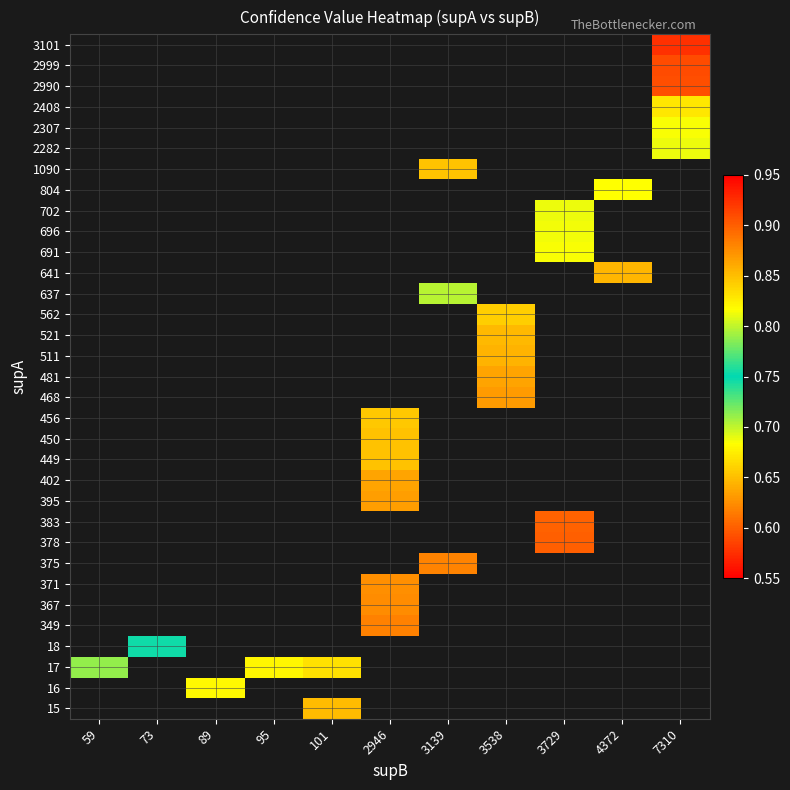

Which category has the highest value across all series?

3729